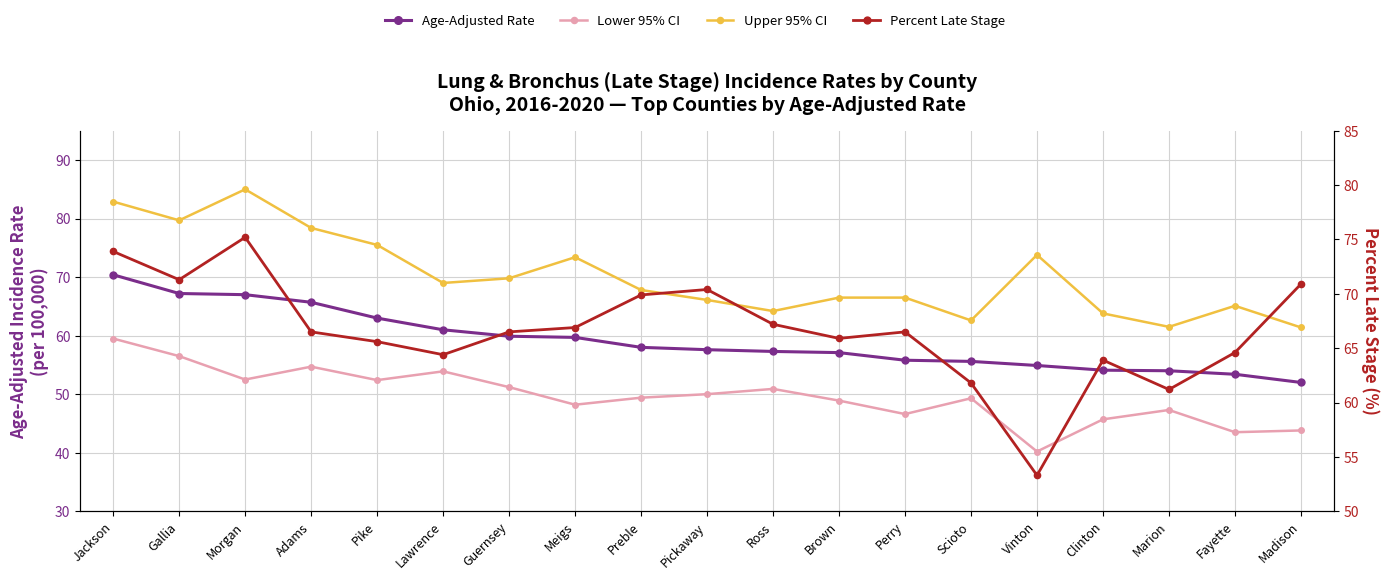

Which has a higher value, Clinton or Perry?

Perry